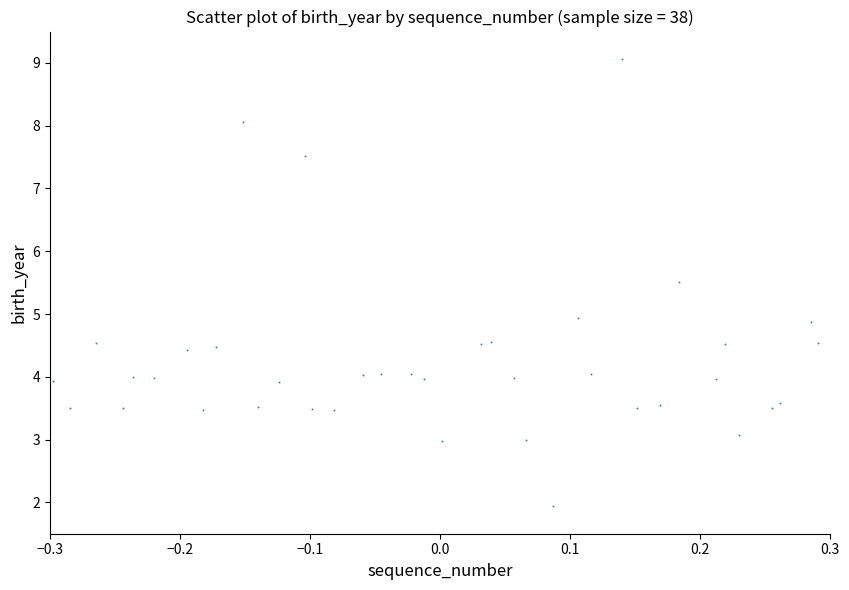

What is the range of Y values (max minus min)?

7.1